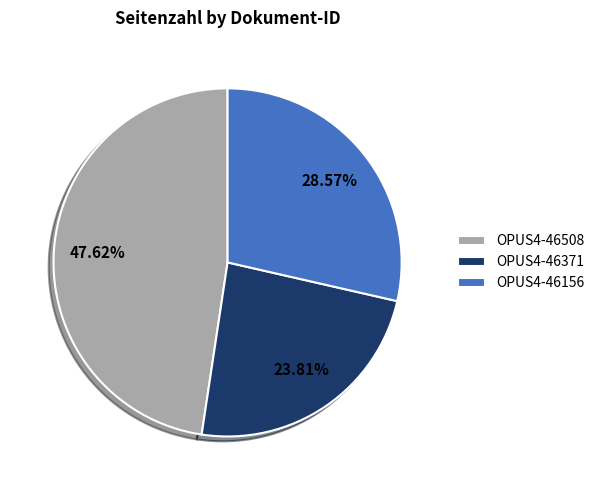

To the nearest percent, what is the combined percentage of OPUS4-46156 and OPUS4-46371?

52%